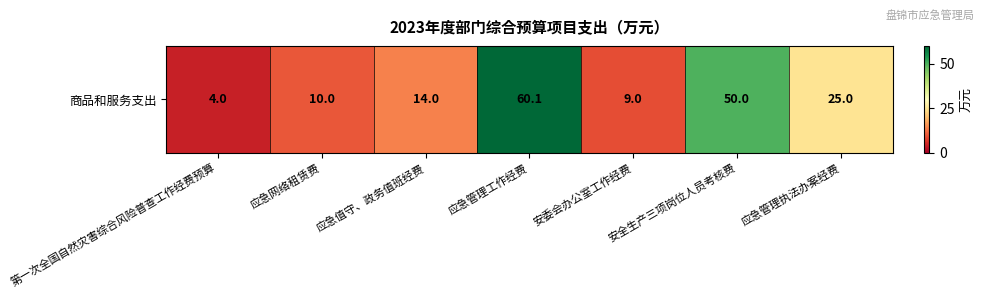

Rank the categories by value from lowest to highest.

第一次全国自然灾害综合风险普查工作经费预算, 安委会办公室工作经费, 应急网络租赁费, 应急值守、政务值班经费, 应急管理执法办案经费, 安全生产三项岗位人员考核费, 应急管理工作经费